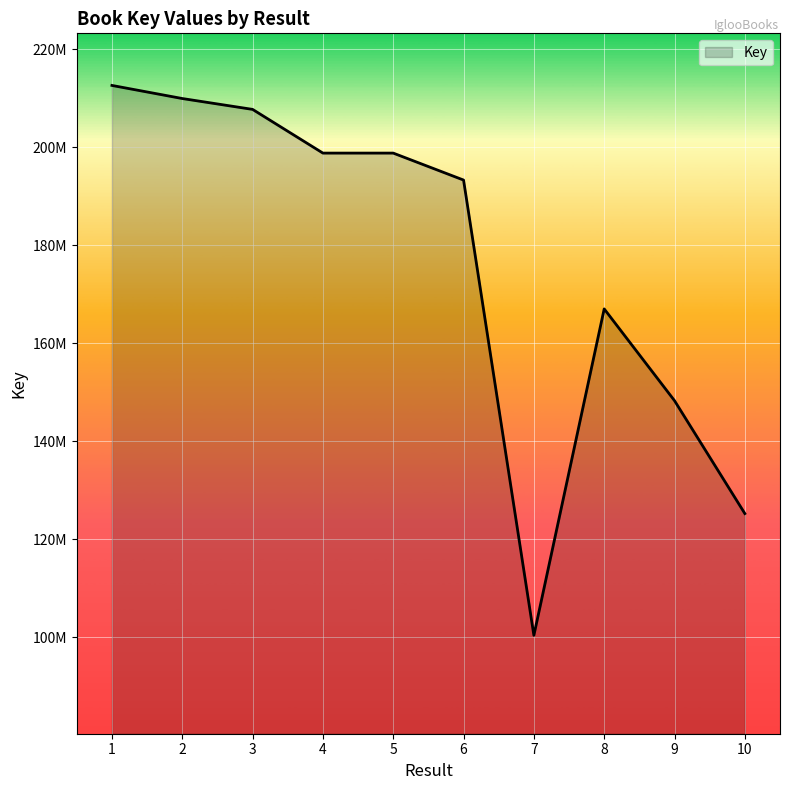

Which category has the highest value across all series?

1